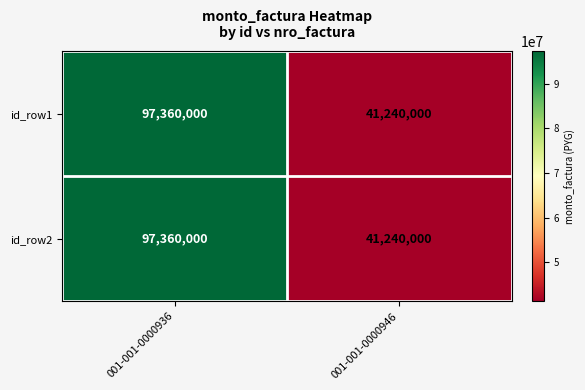

What is the difference between the maximum and minimum values in the id_row2 series?

56120000